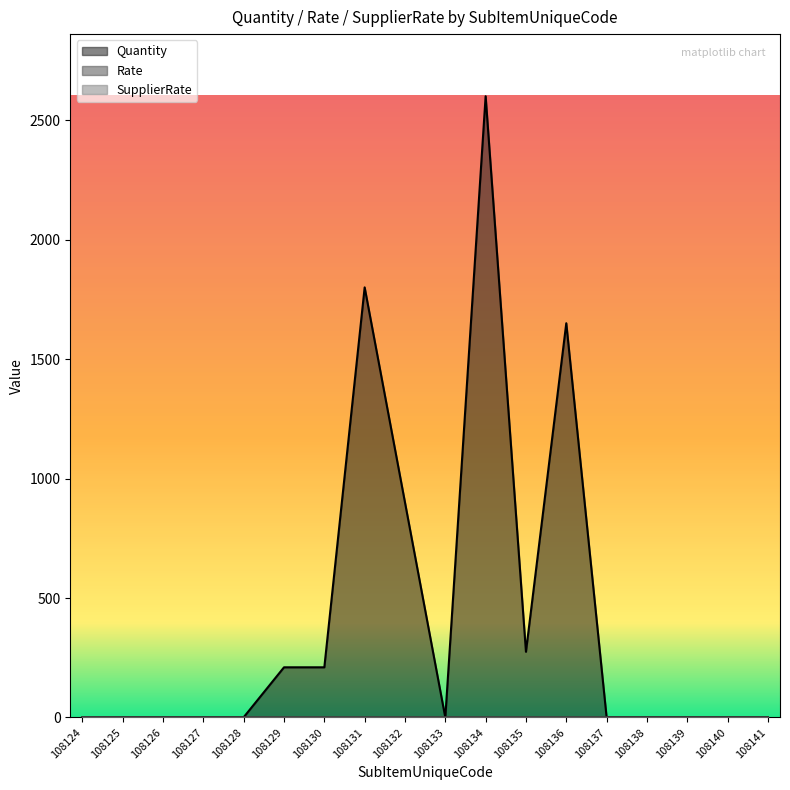

At 108135, list the series in order from largest to smallest.

Quantity, Rate, SupplierRate